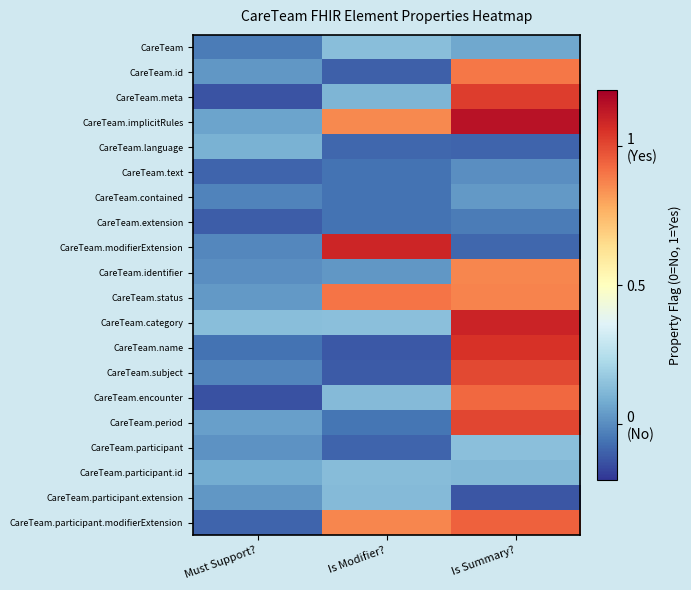

Reading right to left, what are all the values shown in this chart?

CareTeam: Is Summary?=0.1	Is Modifier?=0.1	Must Support?=-0.0
CareTeam.id: Is Summary?=0.9	Is Modifier?=-0.1	Must Support?=0.0
CareTeam.meta: Is Summary?=1.0	Is Modifier?=0.1	Must Support?=-0.1
CareTeam.implicitRules: Is Summary?=1.1	Is Modifier?=0.9	Must Support?=0.1
CareTeam.language: Is Summary?=-0.1	Is Modifier?=-0.1	Must Support?=0.1
CareTeam.text: Is Summary?=0.0	Is Modifier?=-0.1	Must Support?=-0.1
CareTeam.contained: Is Summary?=0.0	Is Modifier?=-0.1	Must Support?=-0.0
CareTeam.extension: Is Summary?=-0.0	Is Modifier?=-0.1	Must Support?=-0.1
CareTeam.modifierExtension: Is Summary?=-0.1	Is Modifier?=1.1	Must Support?=-0.0
CareTeam.identifier: Is Summary?=0.9	Is Modifier?=0.0	Must Support?=0.0
CareTeam.status: Is Summary?=0.9	Is Modifier?=0.9	Must Support?=0.0
CareTeam.category: Is Summary?=1.1	Is Modifier?=0.1	Must Support?=0.1
CareTeam.name: Is Summary?=1.1	Is Modifier?=-0.1	Must Support?=-0.1
CareTeam.subject: Is Summary?=1.0	Is Modifier?=-0.1	Must Support?=-0.0
CareTeam.encounter: Is Summary?=0.9	Is Modifier?=0.1	Must Support?=-0.1
CareTeam.period: Is Summary?=1.0	Is Modifier?=-0.1	Must Support?=0.0
CareTeam.participant: Is Summary?=0.1	Is Modifier?=-0.1	Must Support?=0.0
CareTeam.participant.id: Is Summary?=0.1	Is Modifier?=0.1	Must Support?=0.1
CareTeam.participant.extension: Is Summary?=-0.1	Is Modifier?=0.1	Must Support?=0.0
CareTeam.participant.modifierExtension: Is Summary?=0.9	Is Modifier?=0.9	Must Support?=-0.1